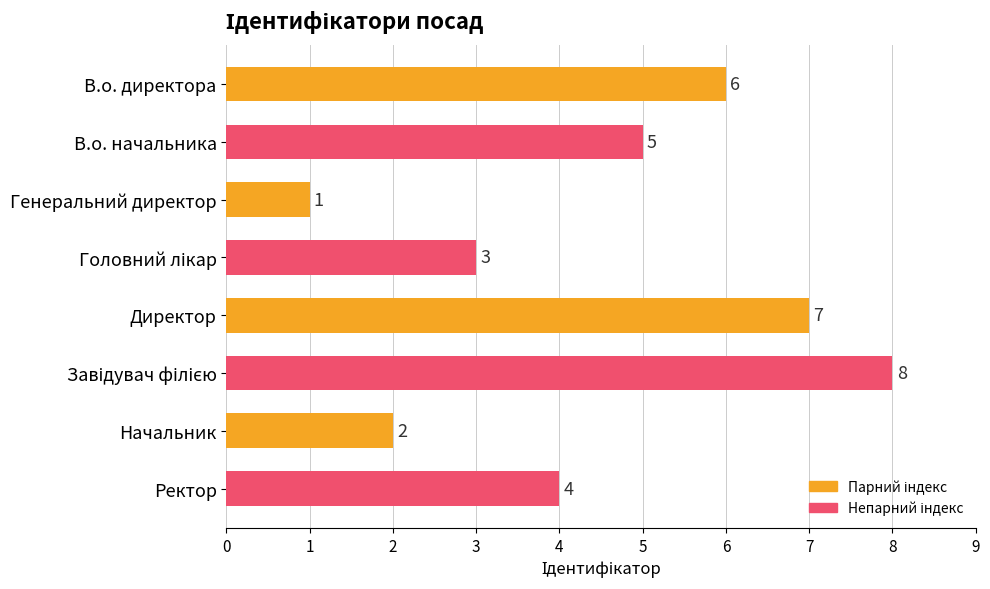

Does the chart contain stacked bars?

No